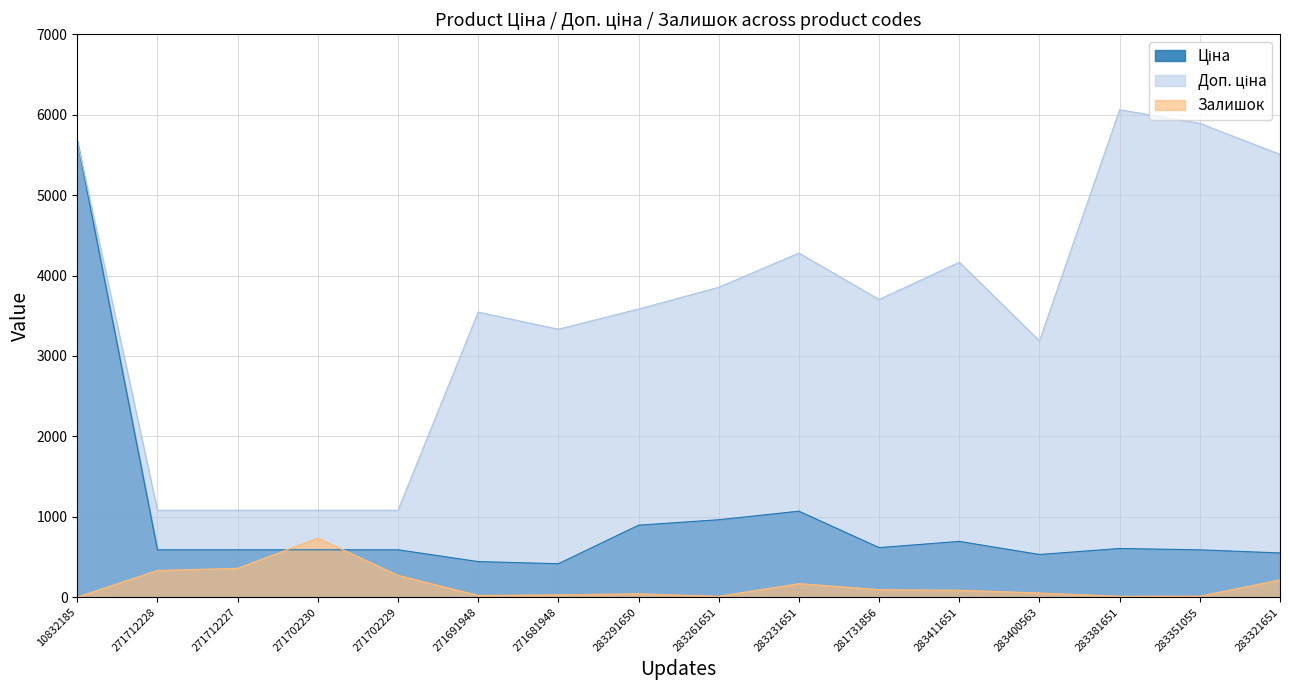

How many intersections are there between Ціна and Залишок?

2